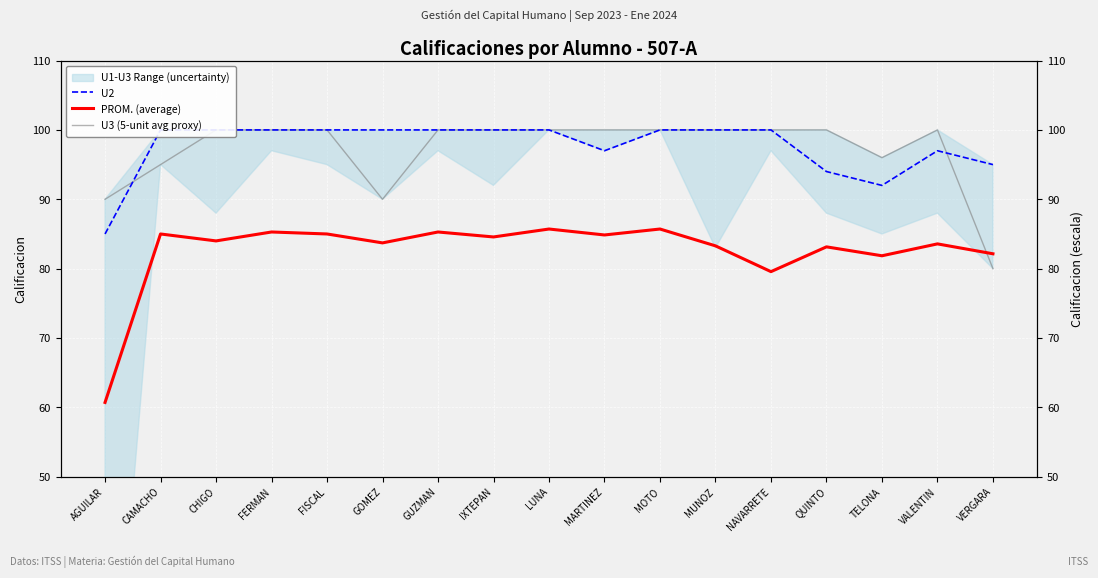

At how many categories does at least one series exceed 96?

14